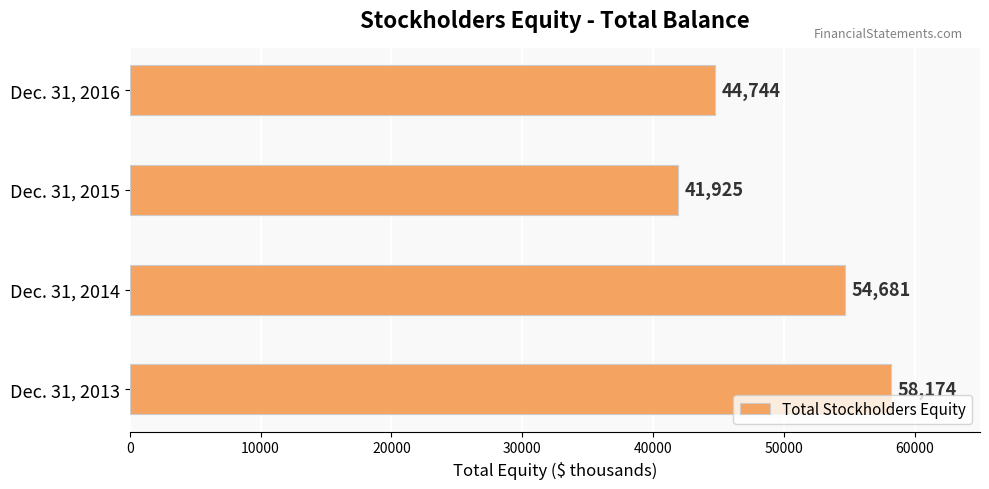

How many distinct data groups are displayed?

1